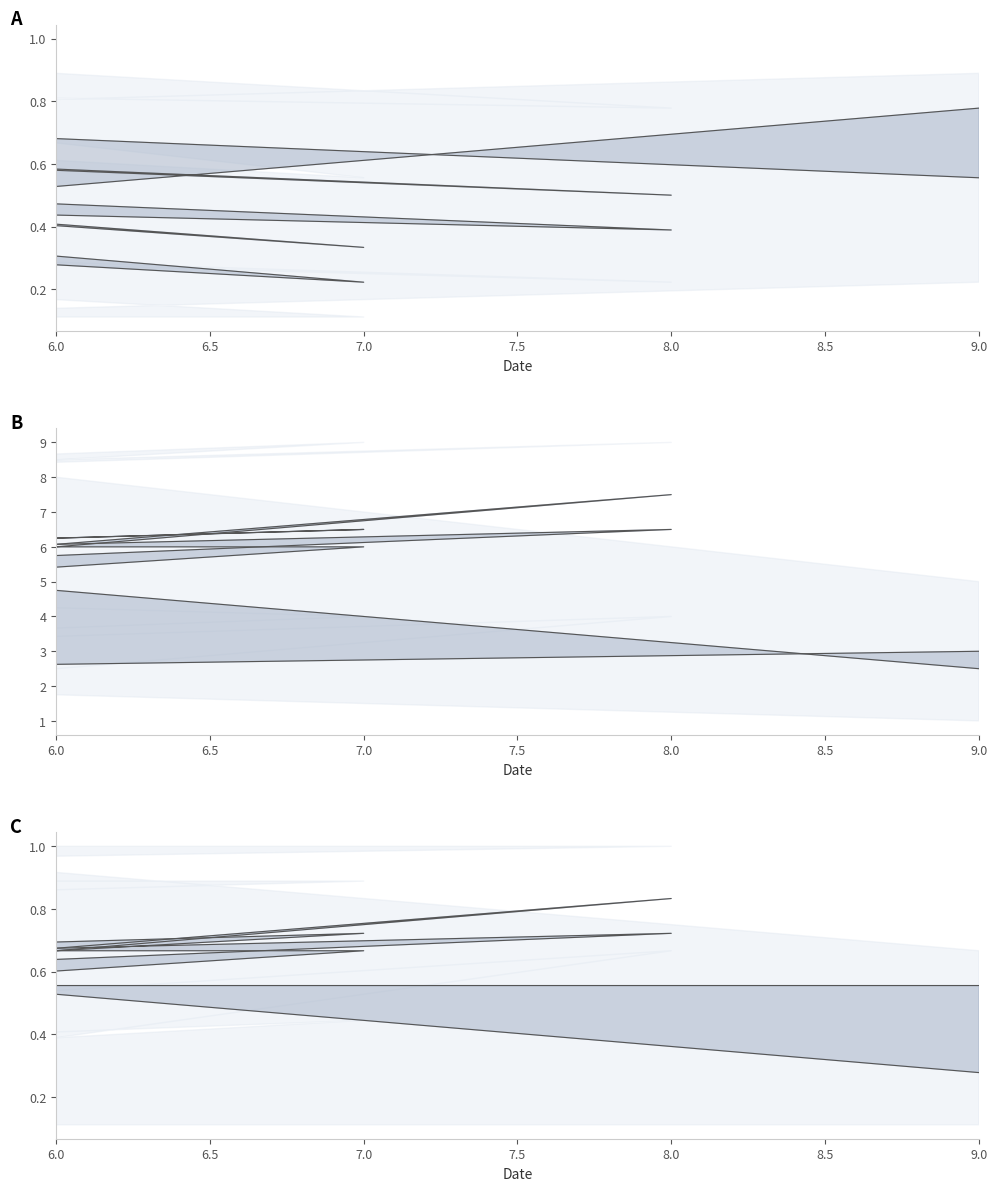

What is the greatest value displayed?

0.8